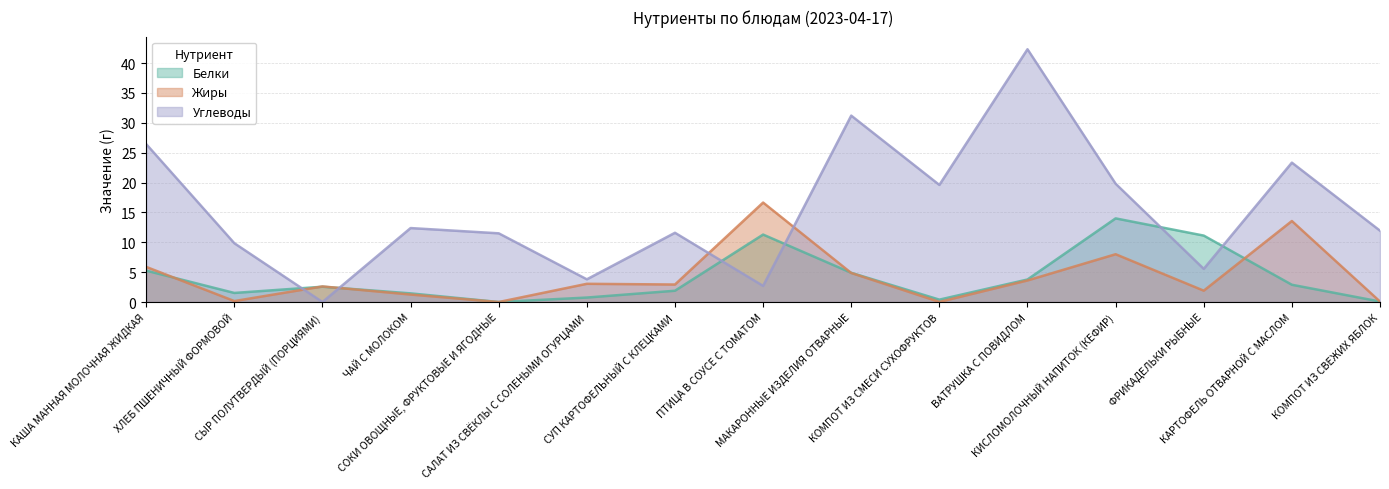

Rank the series by their maximum value, from lowest to highest.

Белки, Жиры, Углеводы